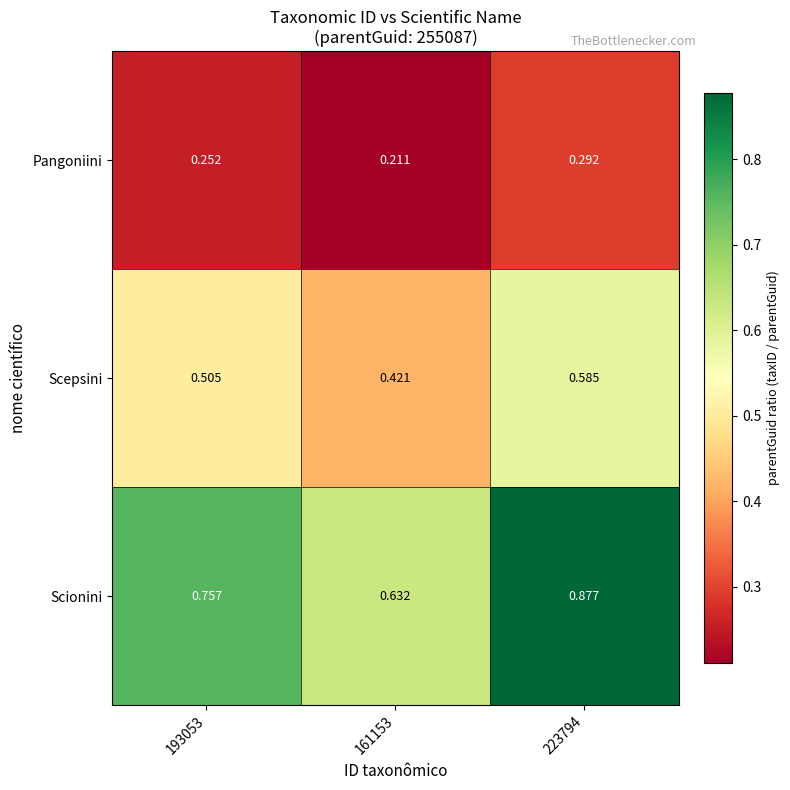

Is the value of Scionini at 223794 greater than the value of Scepsini at 223794?

Yes